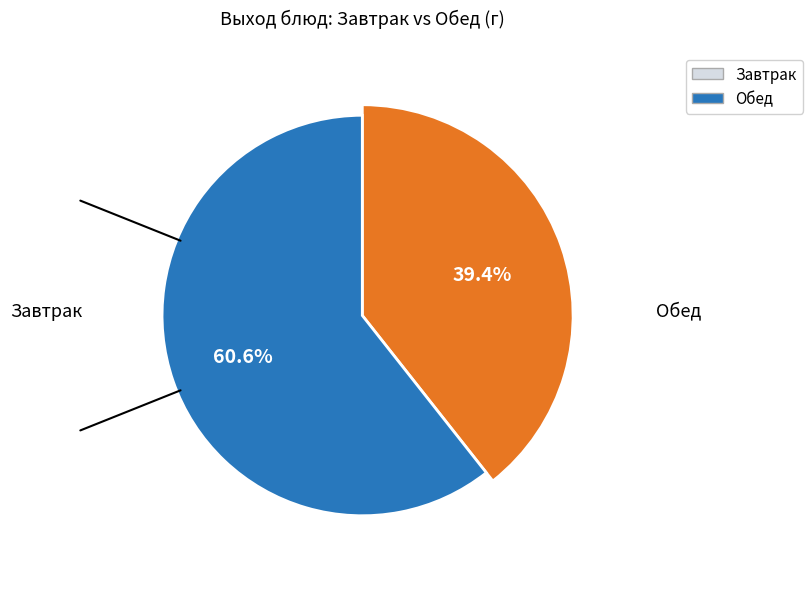

True or false: Салат картофельный accounts for 12% of the total.

False